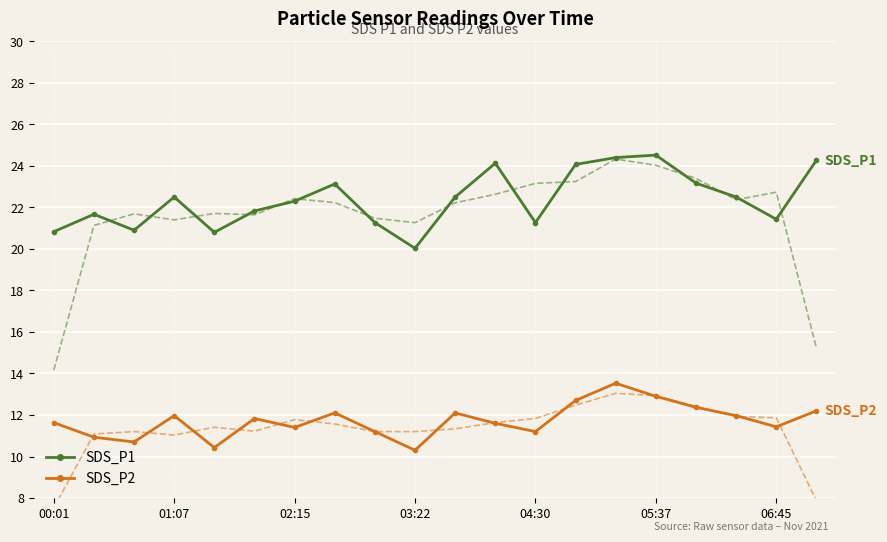

Rank the series by their maximum value, from lowest to highest.

SDS_P2 (trend), SDS_P2, SDS_P1 (trend), SDS_P1